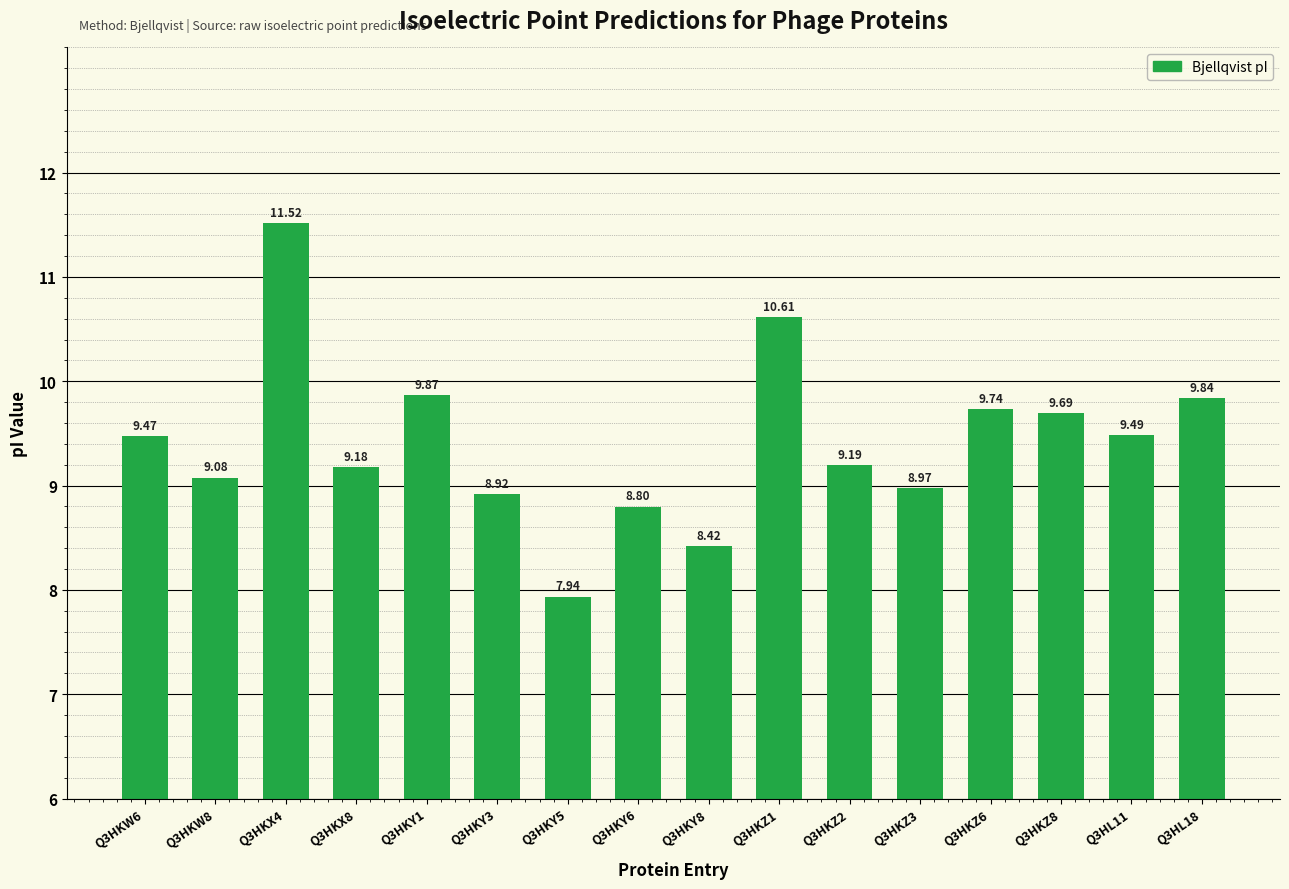

Rank the categories by value from lowest to highest.

Q3HKY5, Q3HKY8, Q3HKY6, Q3HKY3, Q3HKZ3, Q3HKW8, Q3HKX8, Q3HKZ2, Q3HKW6, Q3HL11, Q3HKZ8, Q3HKZ6, Q3HL18, Q3HKY1, Q3HKZ1, Q3HKX4